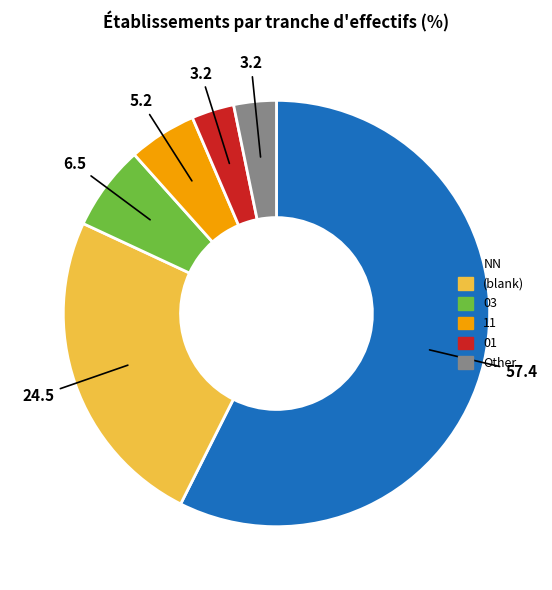

Which slice represents more than half of the pie?

NN